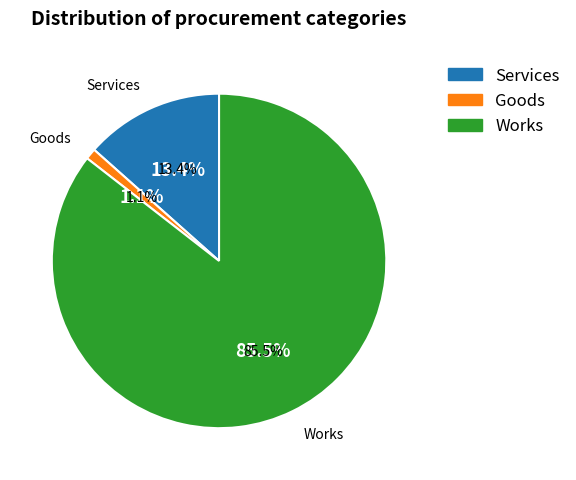

What percentage is the goods slice, to the nearest percent?

1%